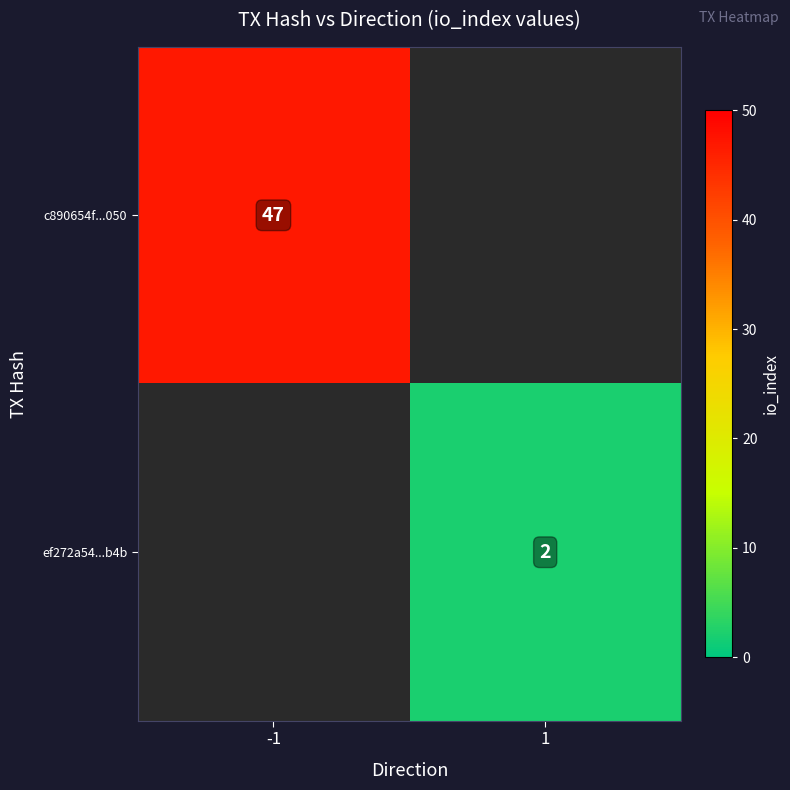

What is the smallest value displayed?

2.0